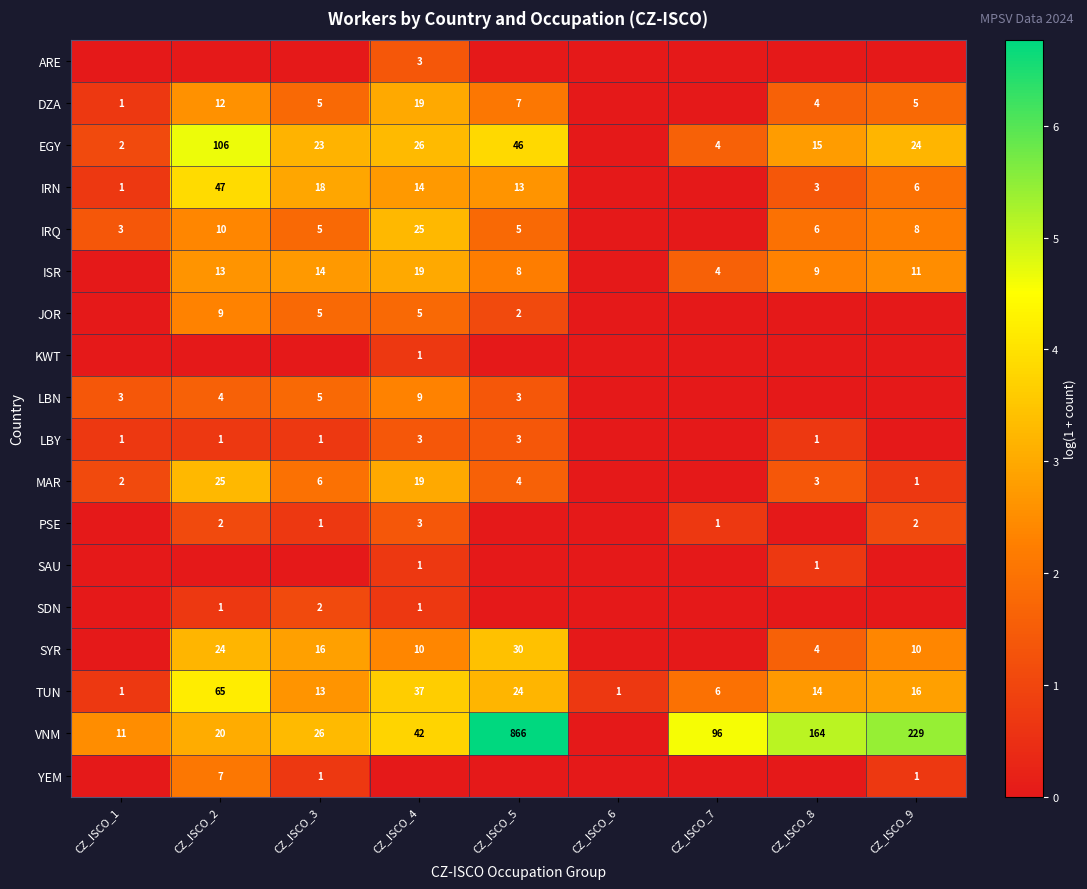

True or false: IRN has a value of 20 at CZ_ISCO_5.

False